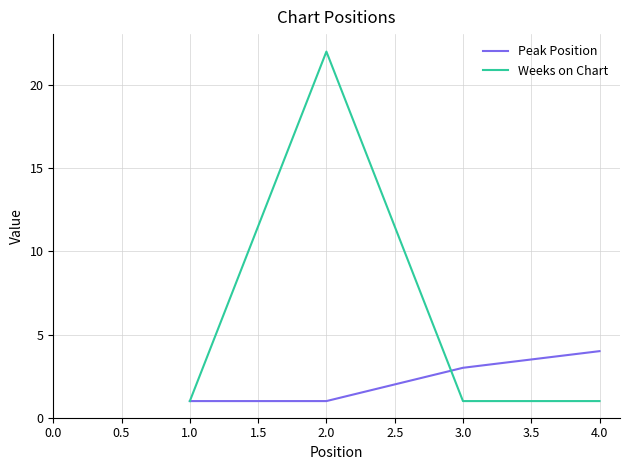

Rank the series by their average value, from lowest to highest.

Peak Position, Weeks on Chart